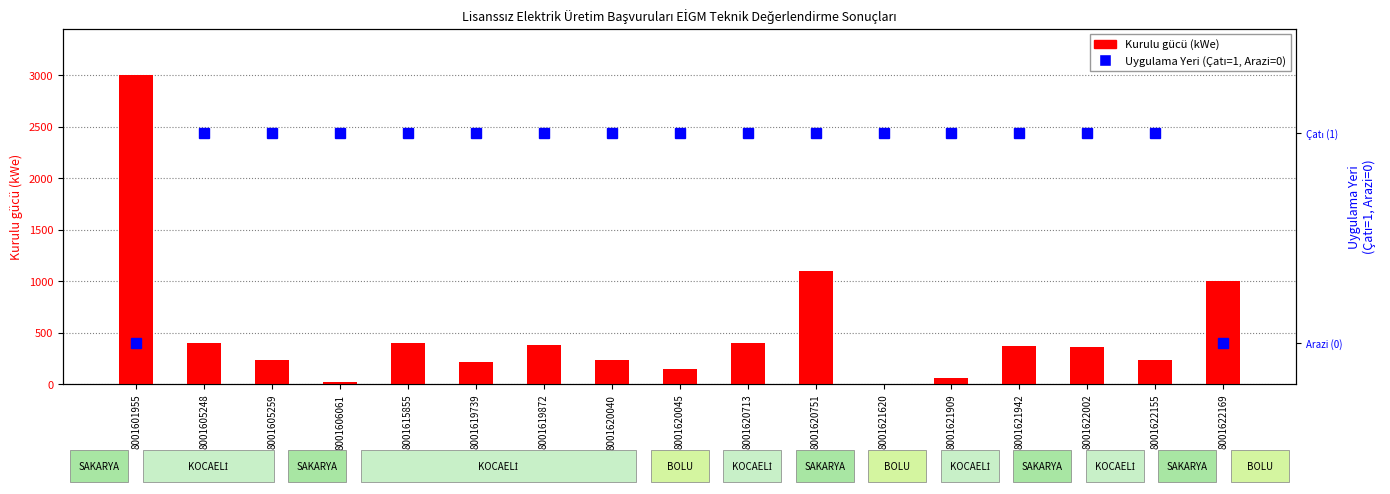

Count the Uygulama Yeri (Çatı=1, Arazi=0) values in the range 1 to 2.

15